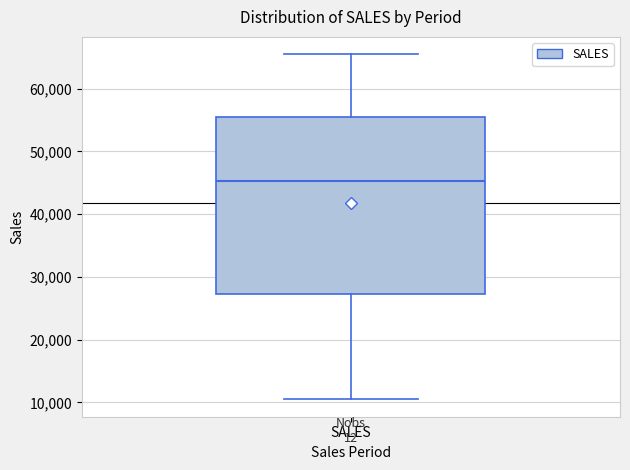

Transcribe this box plot: give where the median line is, the range the box spans, and where the two whiskers end, as read against the y-axis. The values are not printed on the chart, so give them approximately, as read against the axis.

median 45000, box 27000 to 55000, whiskers 10000 to 65000